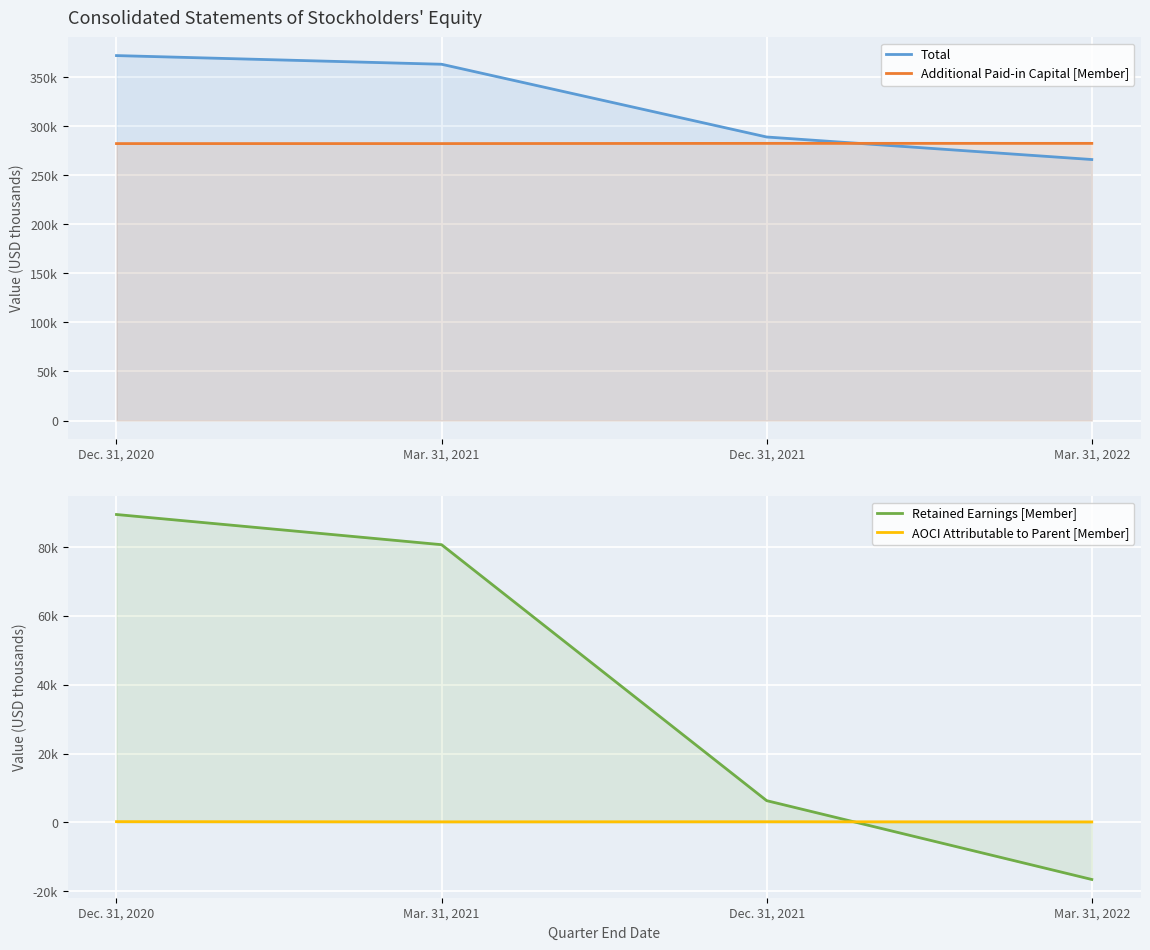

What is the average value of the Retained Earnings [Member] series?

39961